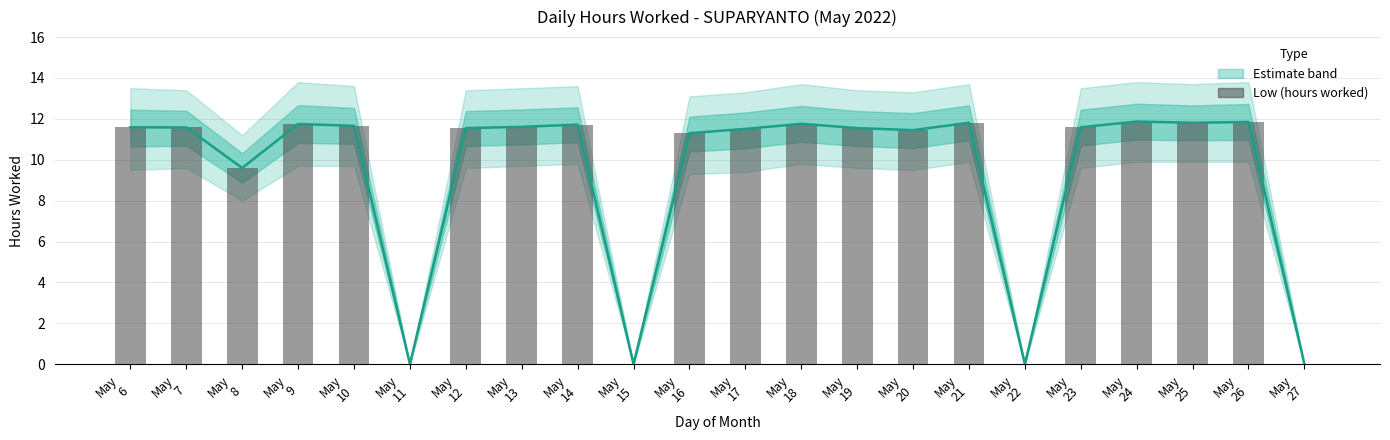

Where is the data nearest to the value 5?

May
8